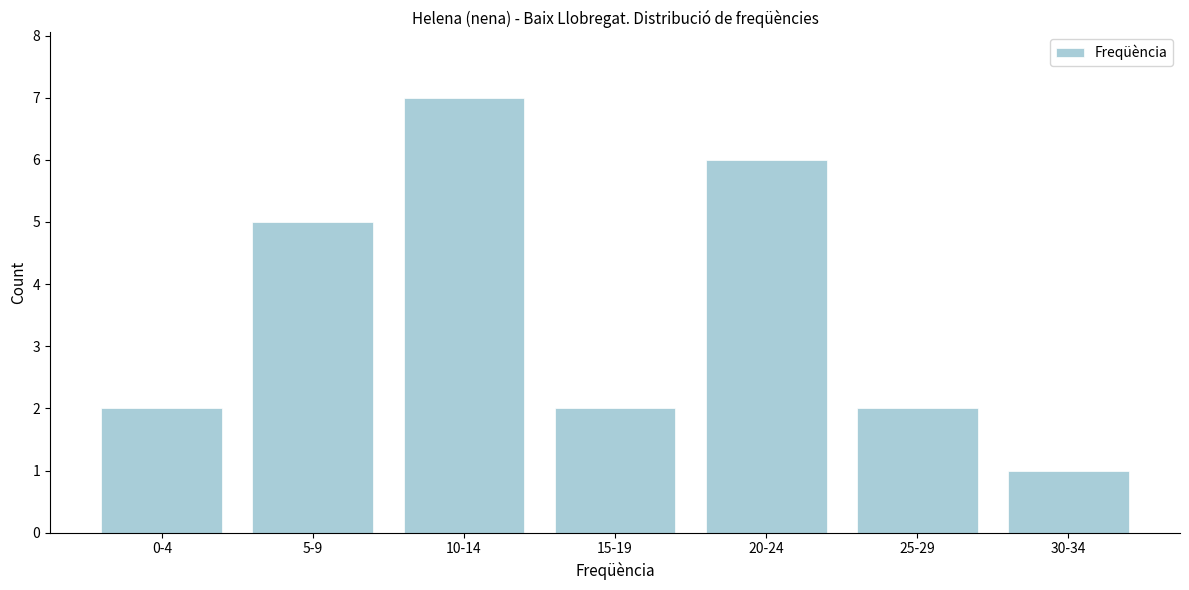

Reading right to left, what are all the values shown in this chart?

30-34=1	25-29=2	20-24=6	15-19=2	10-14=7	5-9=5	0-4=2